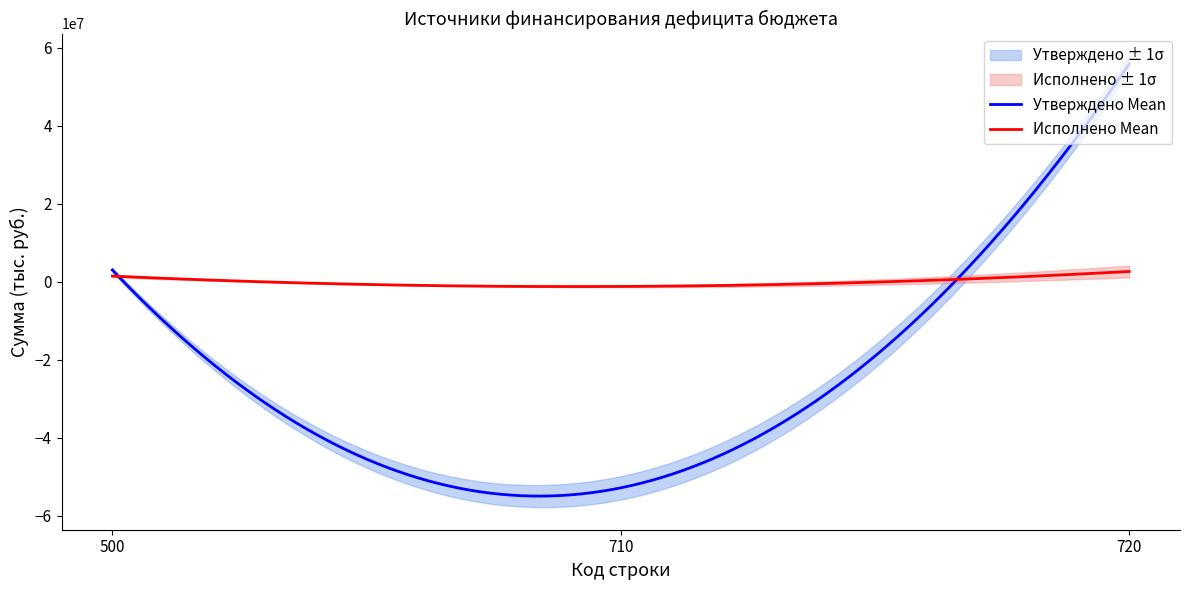

Which series ends up on top after the final intersection of Утверждено (консолид.) and Исполнено (консолид.)?

Утверждено (консолид.)